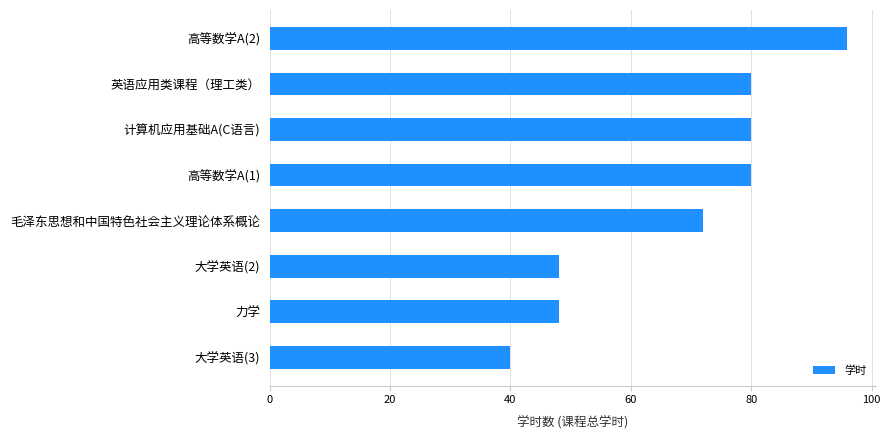

Count the number of categories in the chart.

8